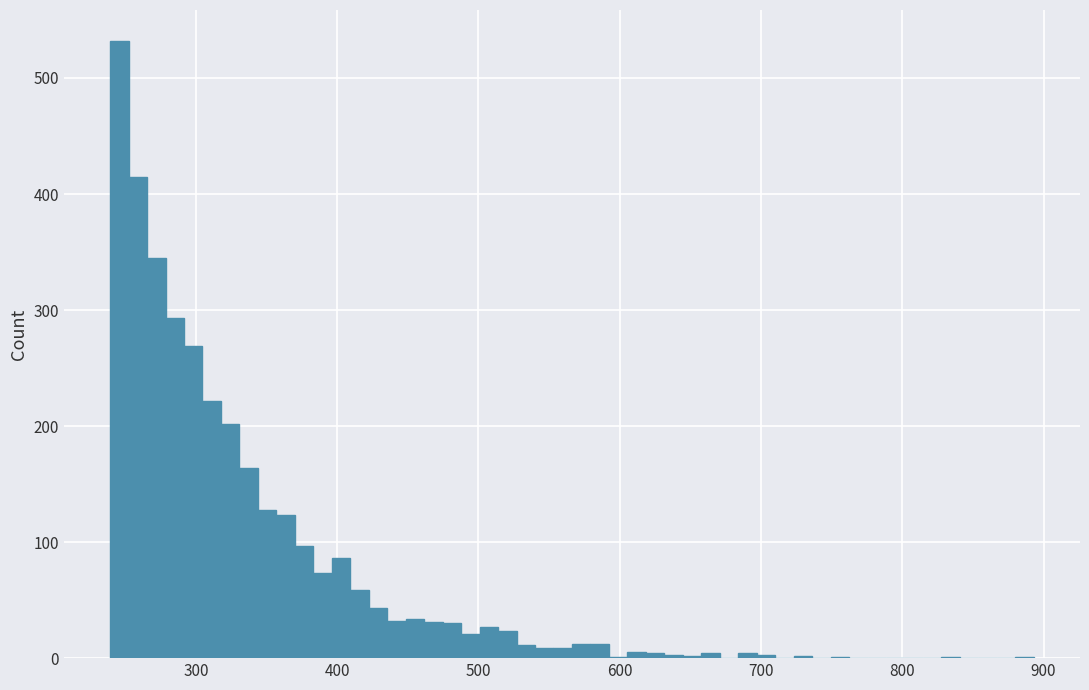

Read against the x-axis, roughly where is the centre of the tallest bar?

250